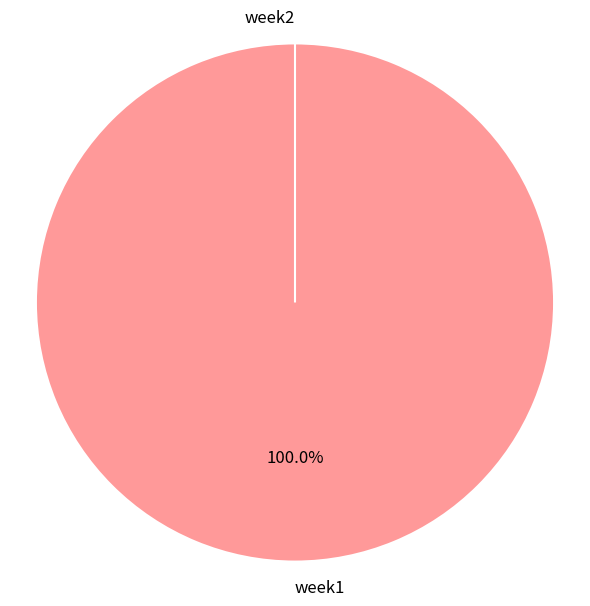

Which category has the biggest portion of the pie?

week1